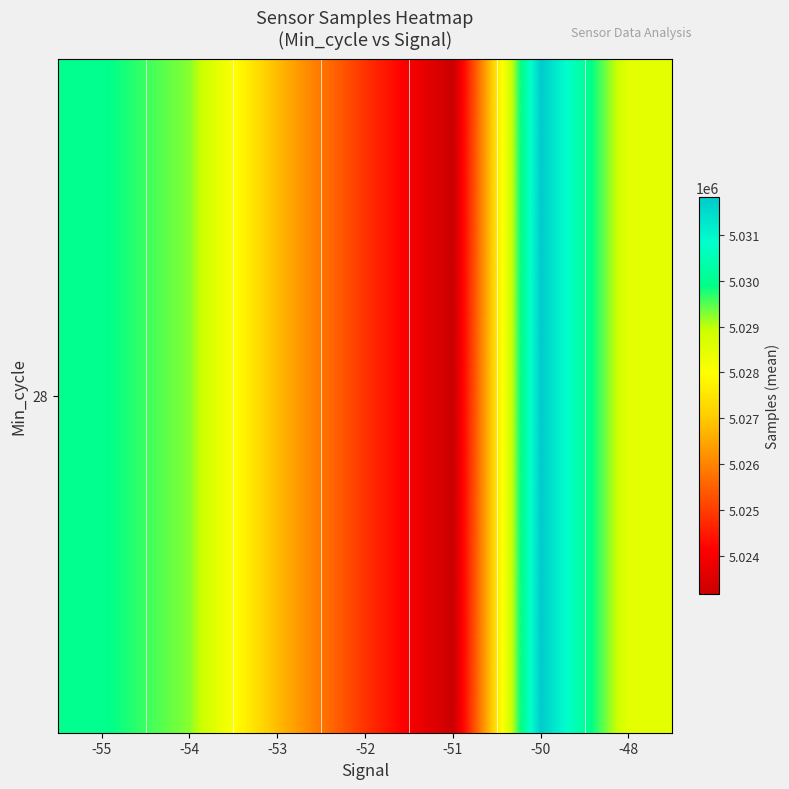

Rank the categories by value from highest to lowest.

-50, -55, -54, -48, -53, -52, -51